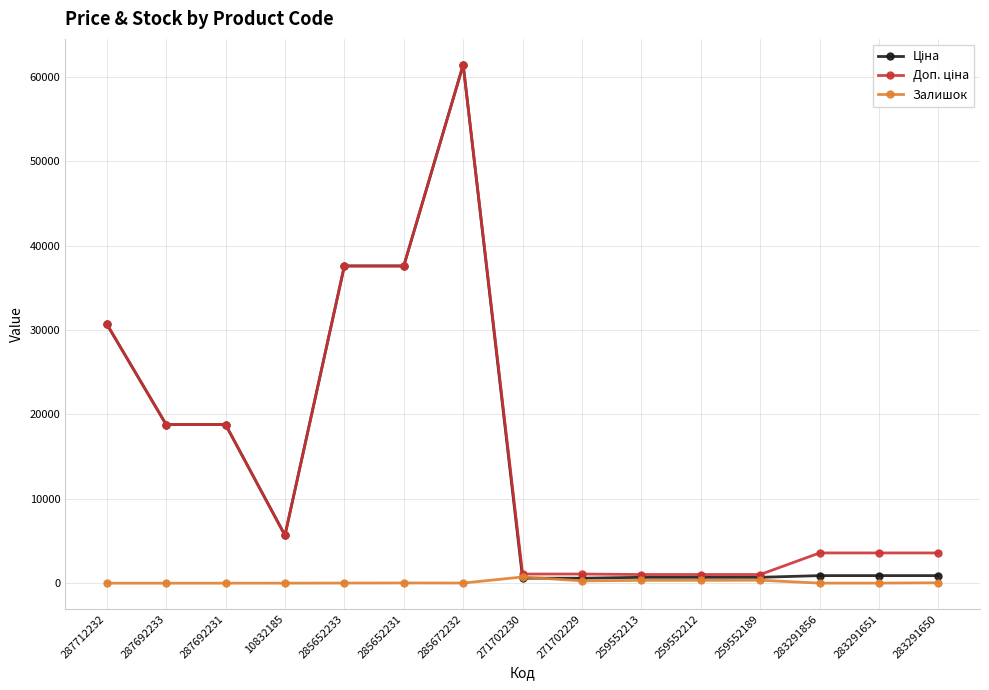

At how many categories does at least one series exceed 35155?

3